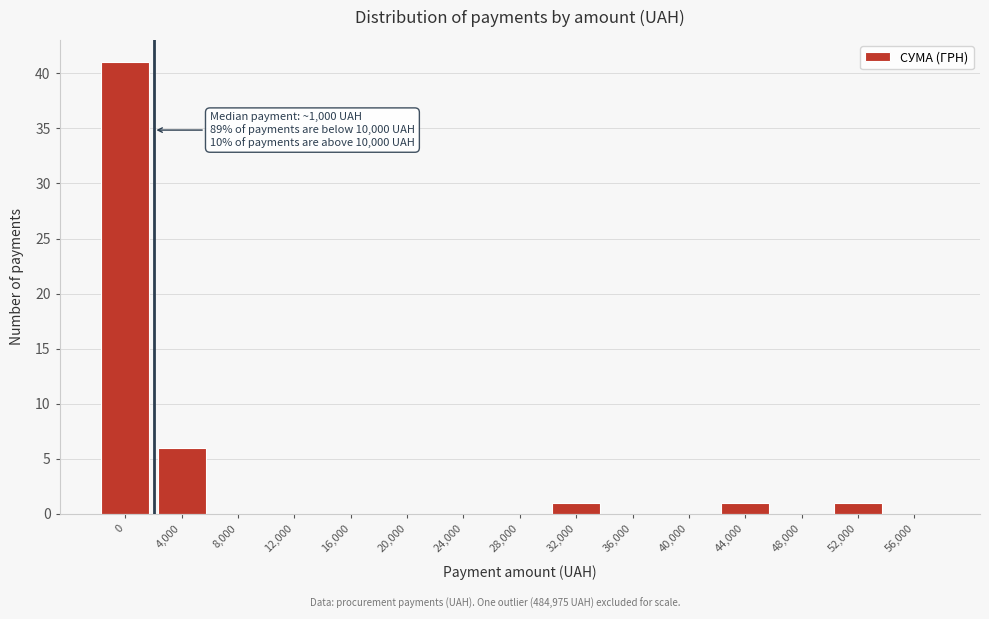

Reading right to left, extract all data points from this chart.

56,000=0	52,000=1	48,000=0	44,000=1	40,000=0	36,000=0	32,000=1	28,000=0	24,000=0	20,000=0	16,000=0	12,000=0	8,000=0	4,000=6	0=41